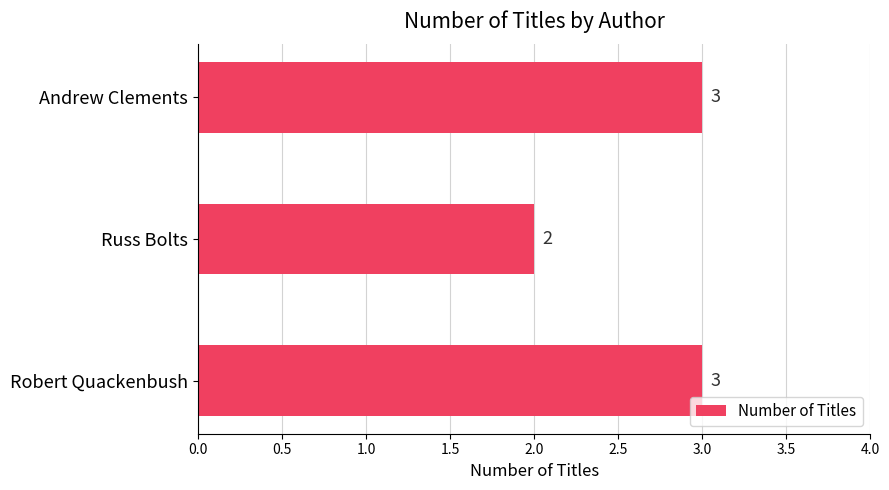

Reading bottom to top, extract all data points from this chart.

3	2	3